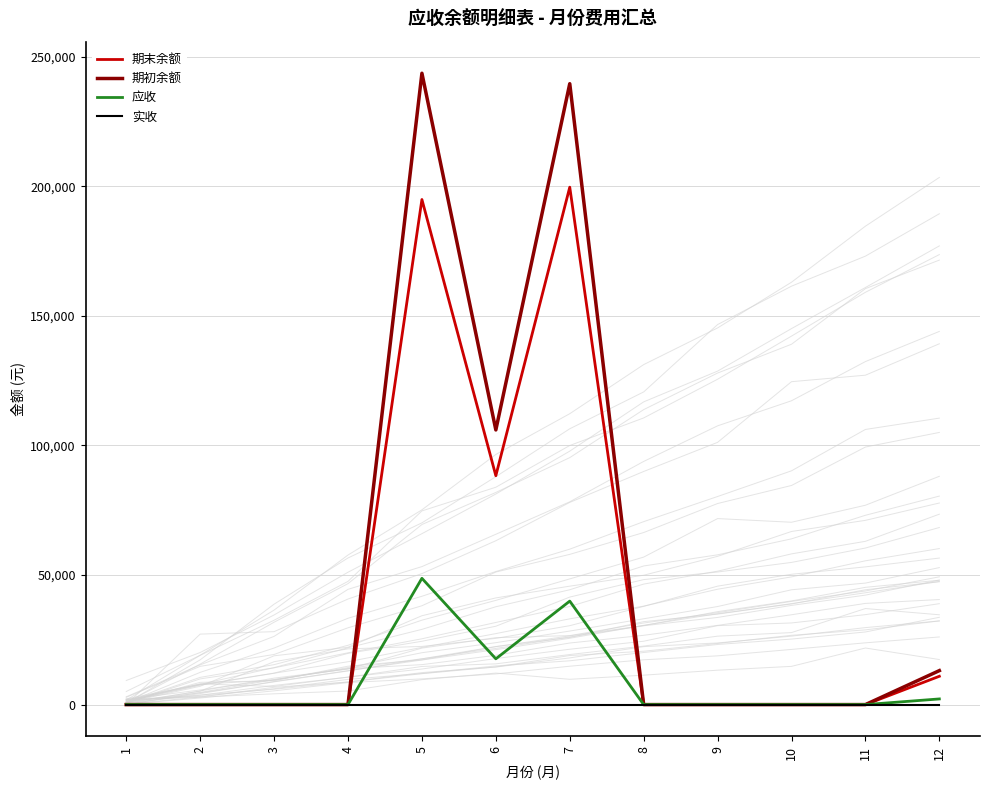

What is the difference between the maximum and minimum values in the 期初余额 series?

243619.8